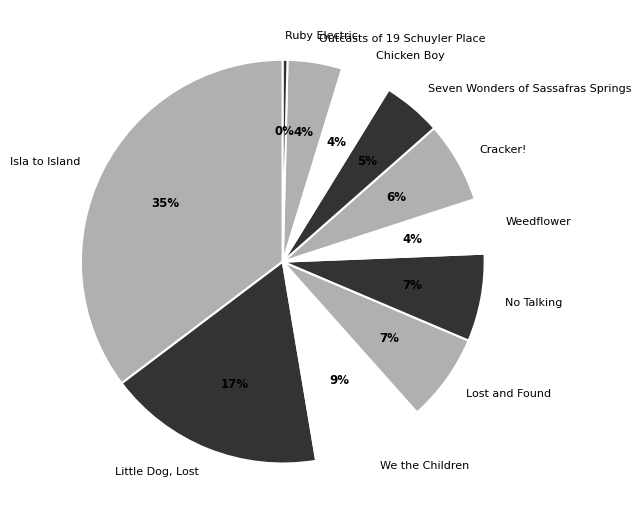

What percentage is the Cracker! slice, to the nearest percent?

6%